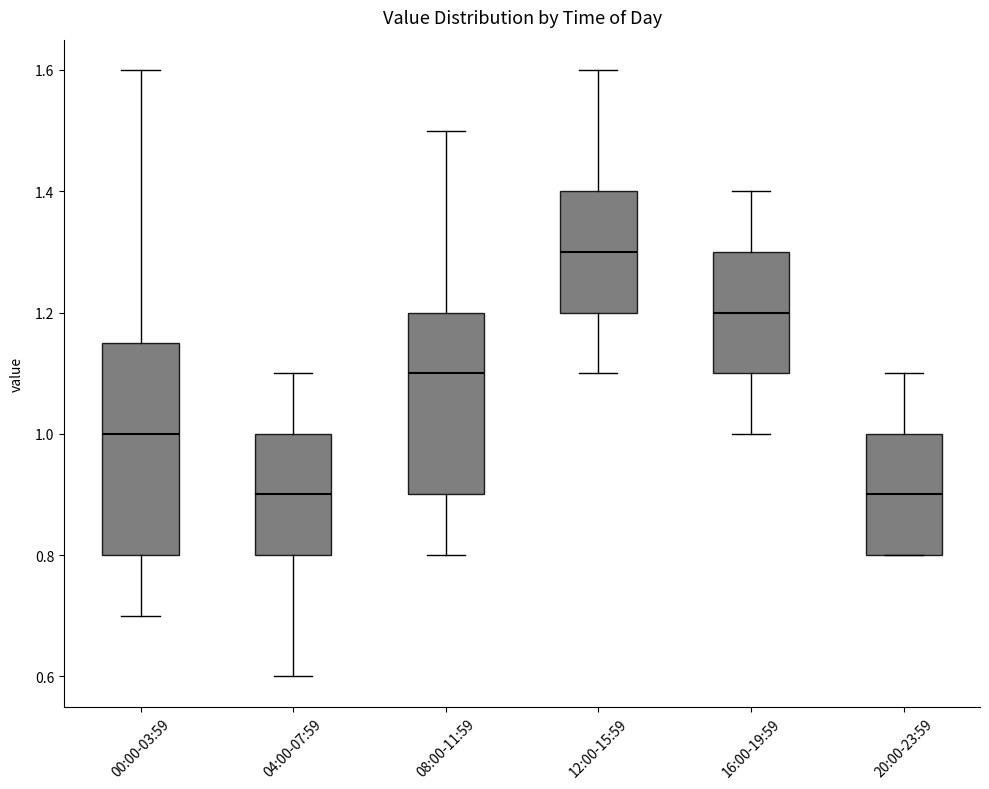

Which box is the tallest, from its lower edge to its upper edge?

00:00-03:59